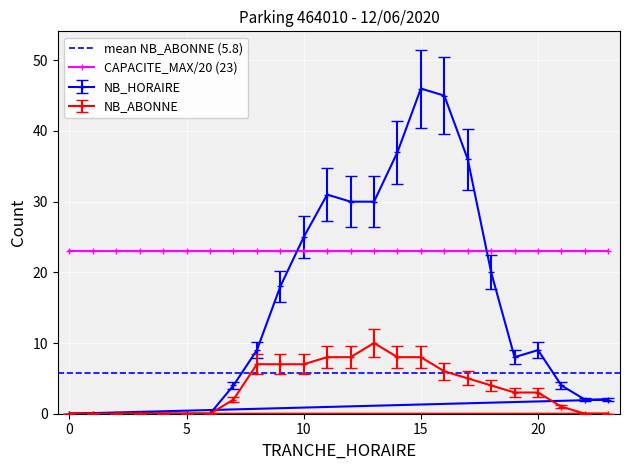

True or false: NB_ABONNE has a value of 8 at 15.

True